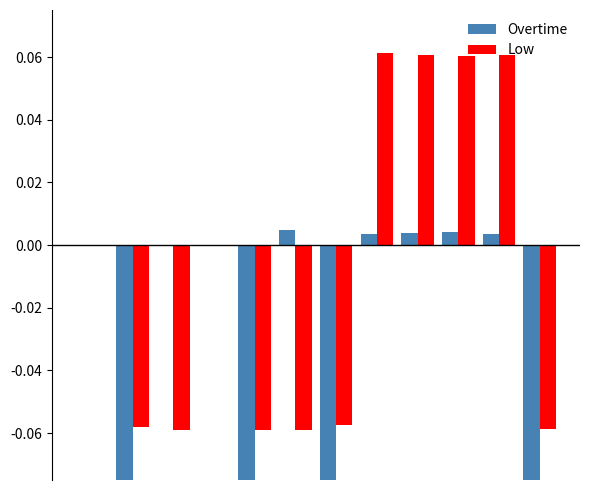

The value of Low at 6 is -0.0. True or false?

False